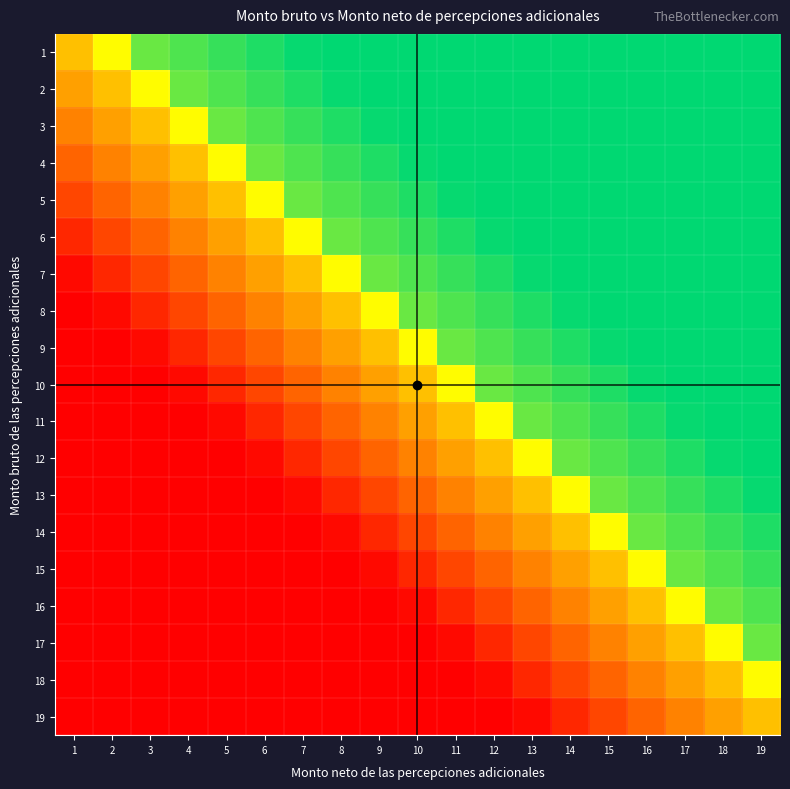

What is the greatest value displayed?

1.0